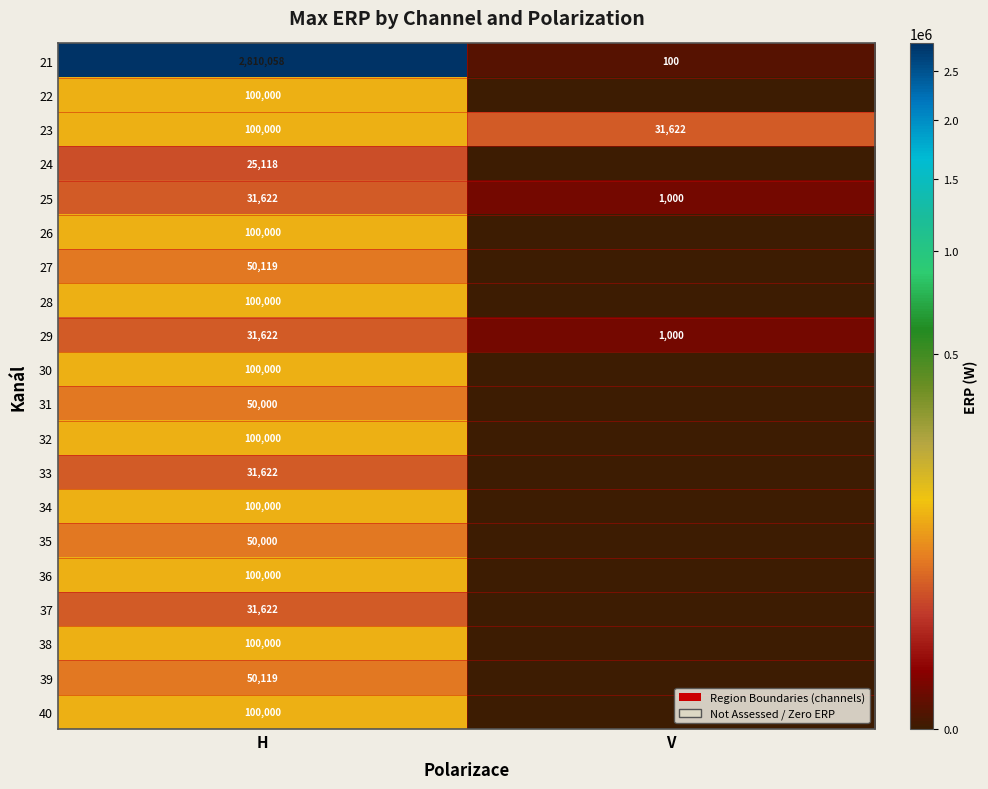

The value of 24 at H is 25118. True or false?

True